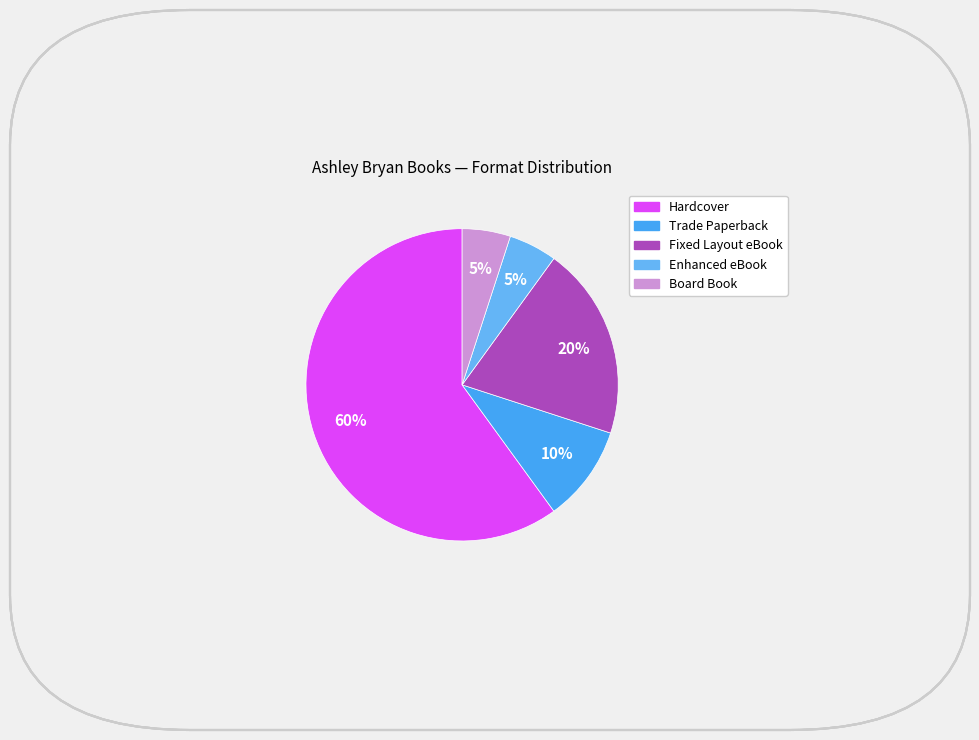

Is it true that Trade Paperback is 10% of the pie?

True